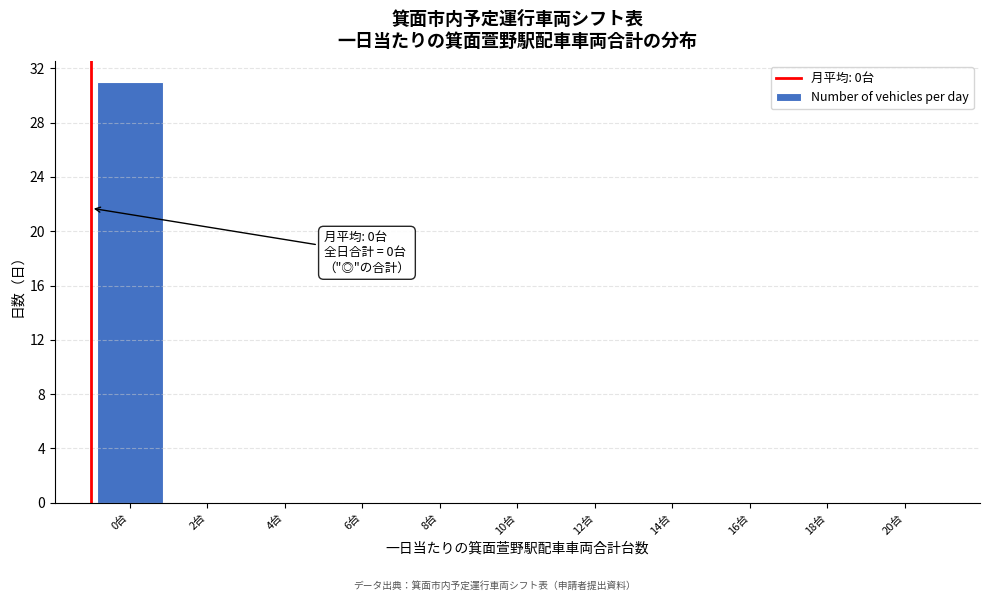

Reading left to right, what are all the values shown in this chart?

0台=31	2台=0	4台=0	6台=0	8台=0	10台=0	12台=0	14台=0	16台=0	18台=0	20台=0